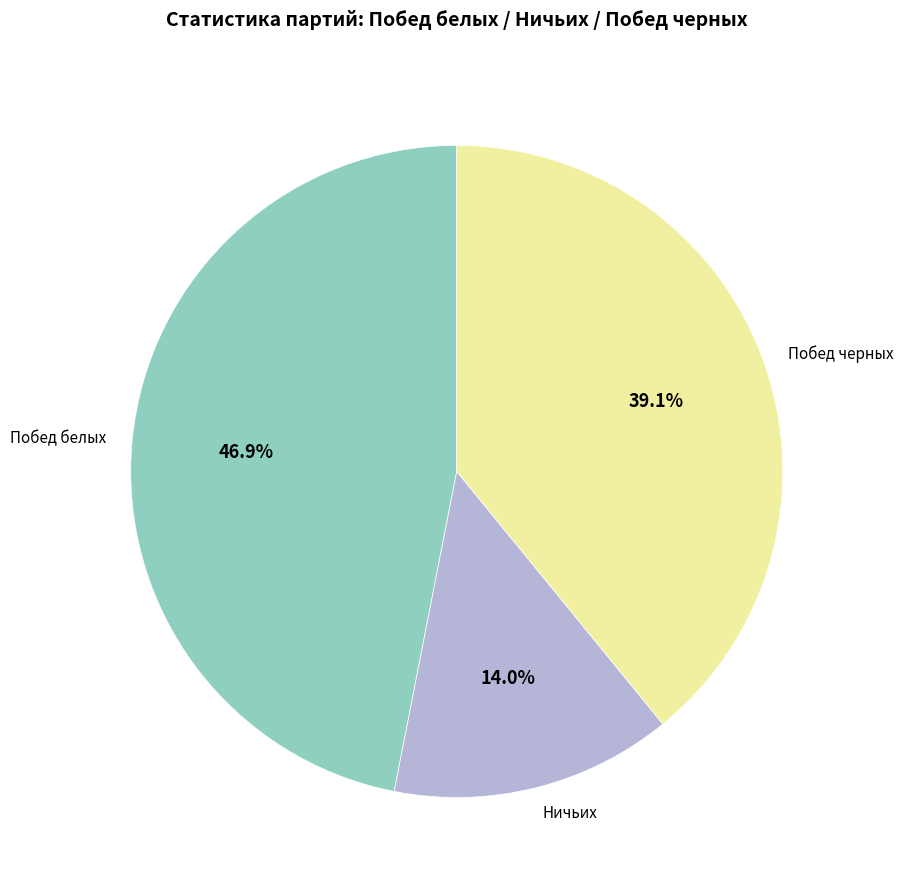

Is there any slice that represents more than half of the pie?

No